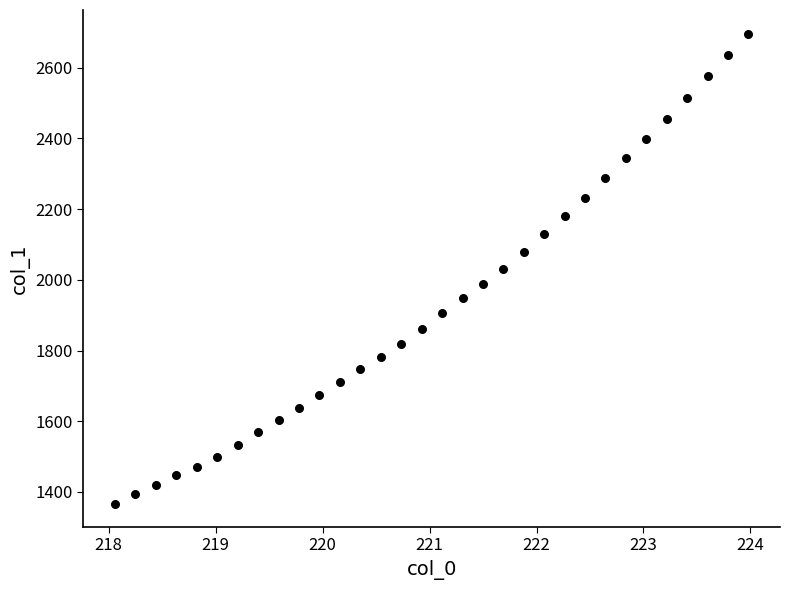

How many points are shown in the scatter plot?

32